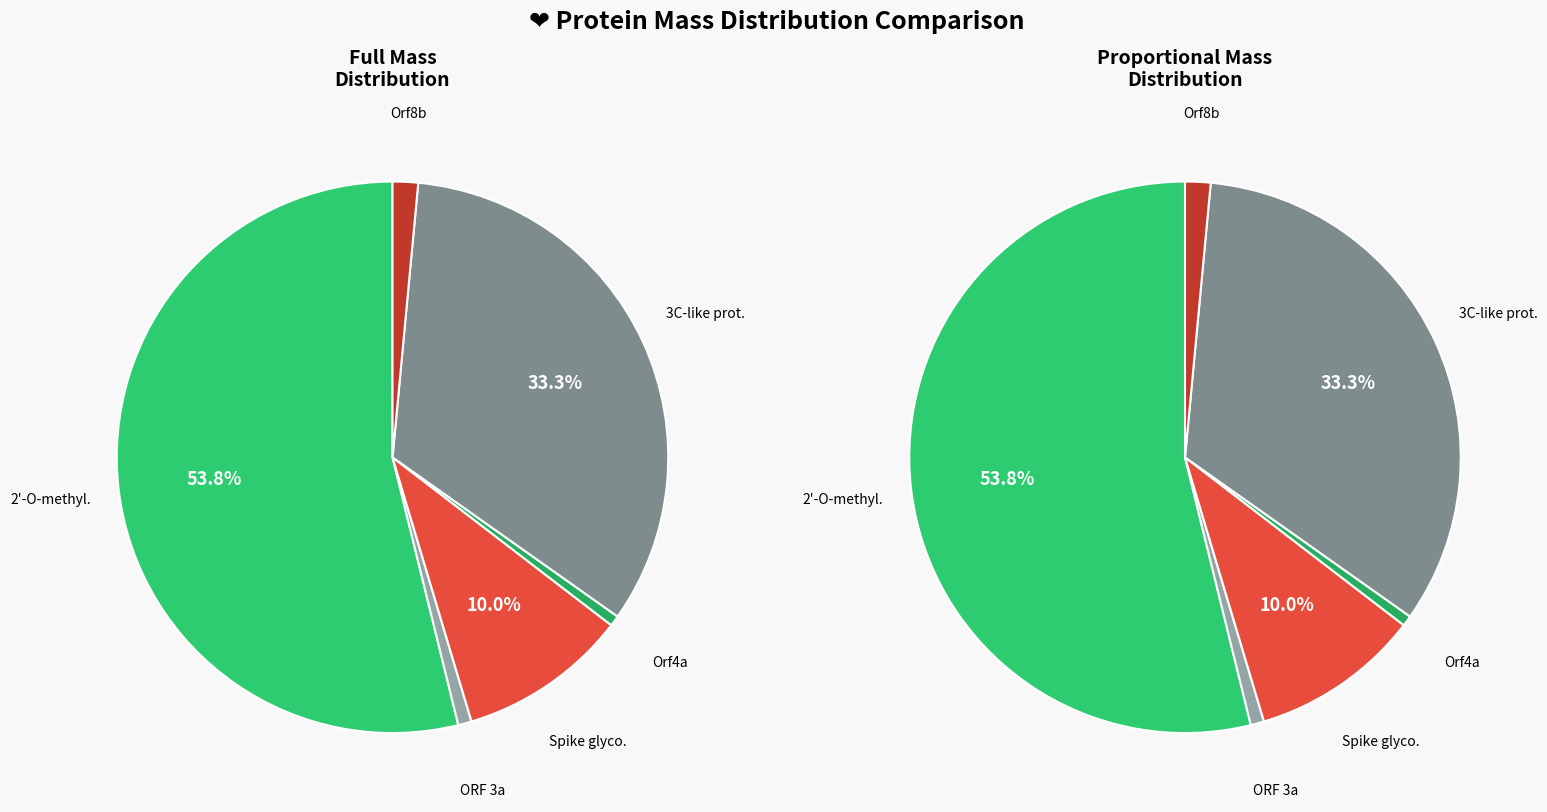

Count the number of slices in the pie.

6